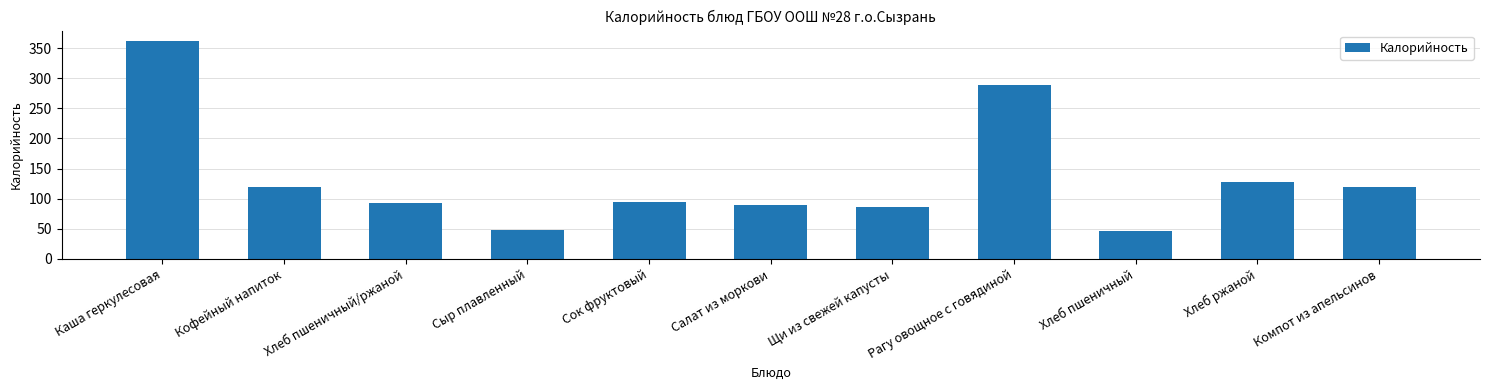

The value at Хлеб пшеничный/ржаной is 144.1. True or false?

False